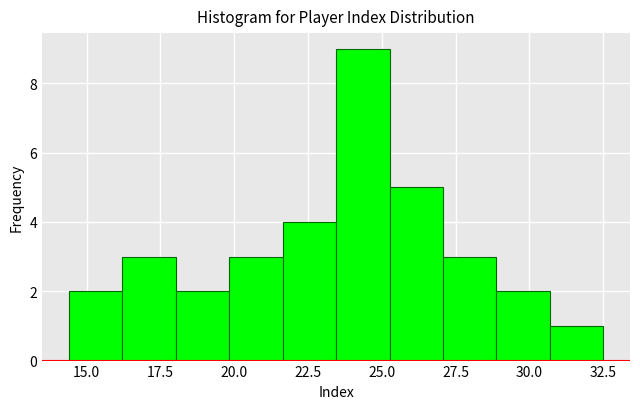

Around what value on the x-axis is the tallest bar? Give the approximate position of its centre, as read against the axis.

24.5